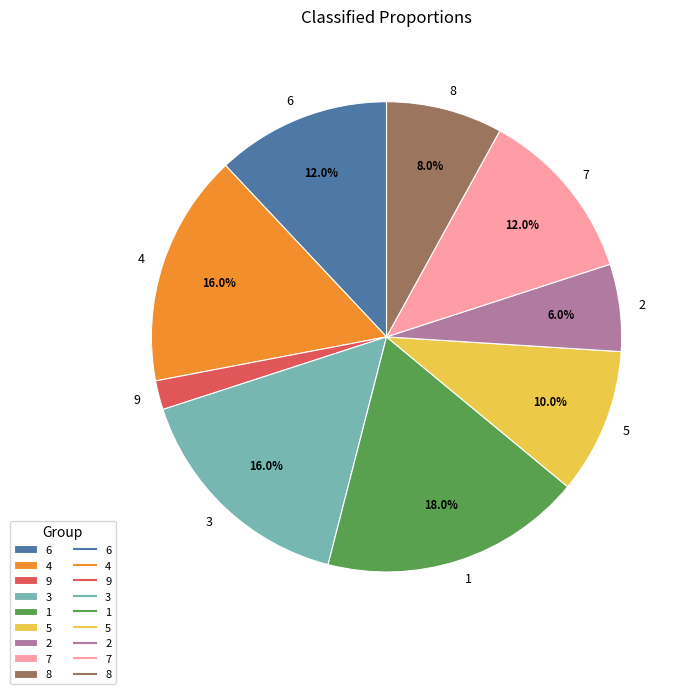

What is the smallest slice in the pie chart?

9